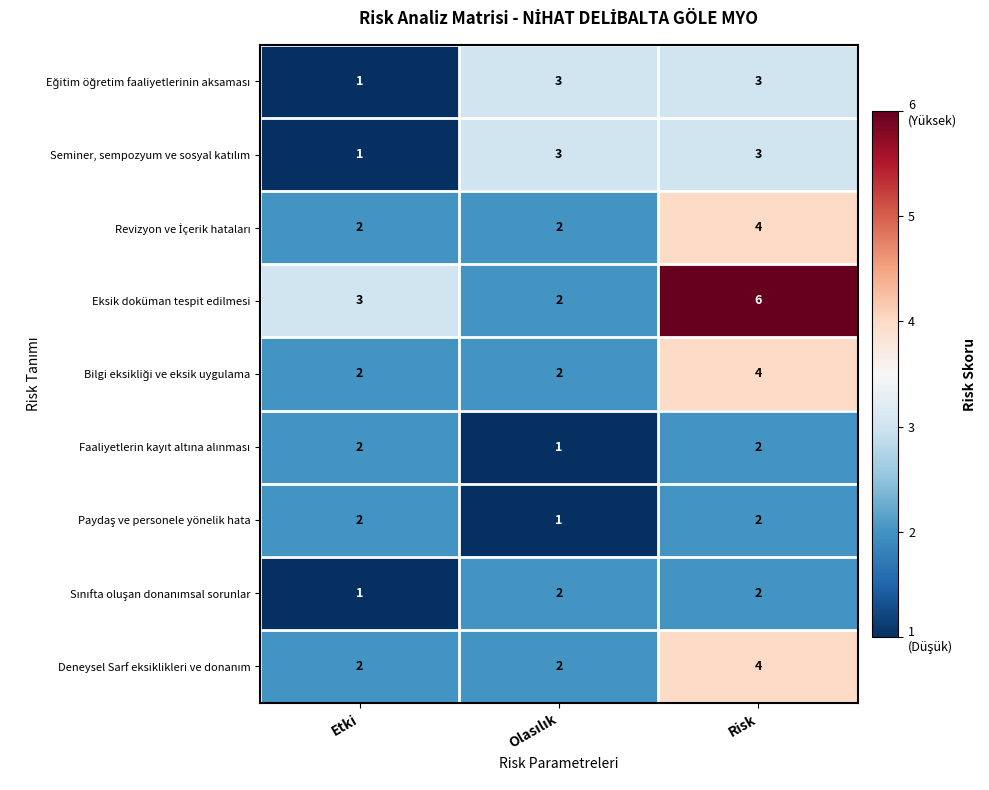

What is the total value across all series at Etki?

16